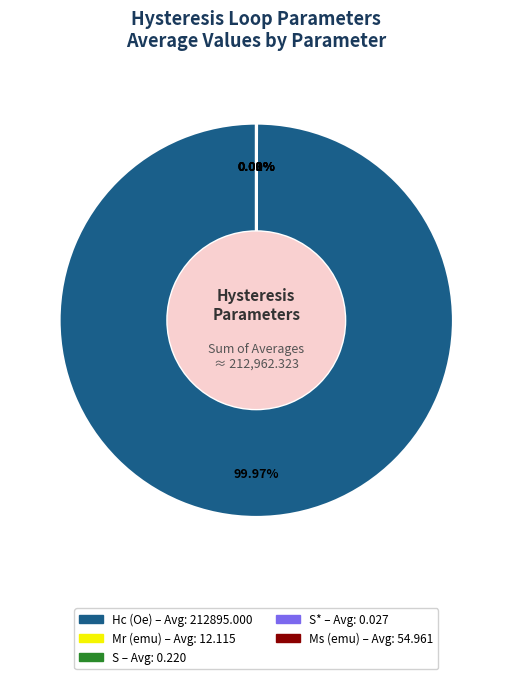

Does any single category account for the majority?

Yes